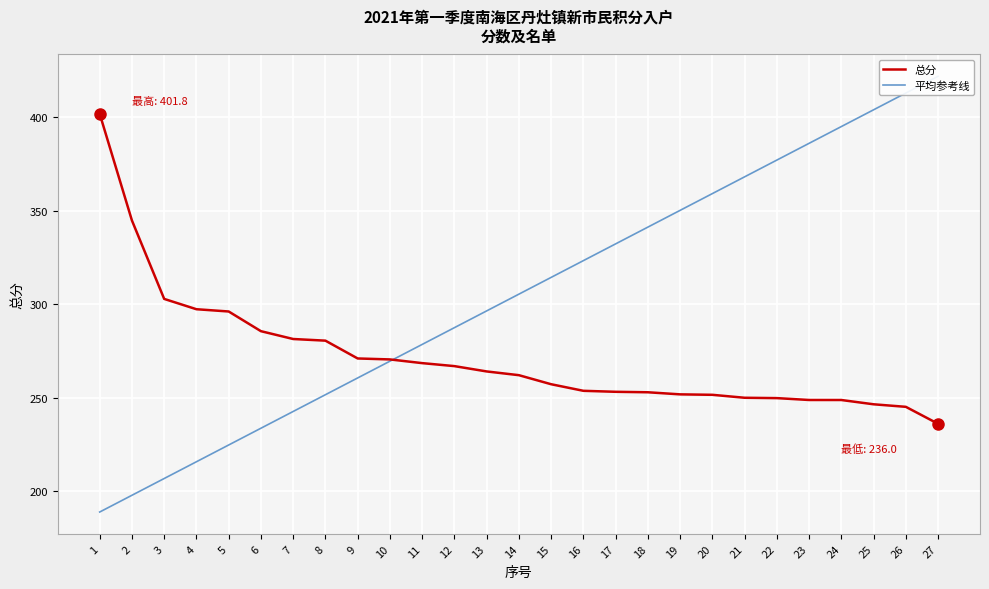

What is the difference between the 总分 values at 14 and 3?

40.8